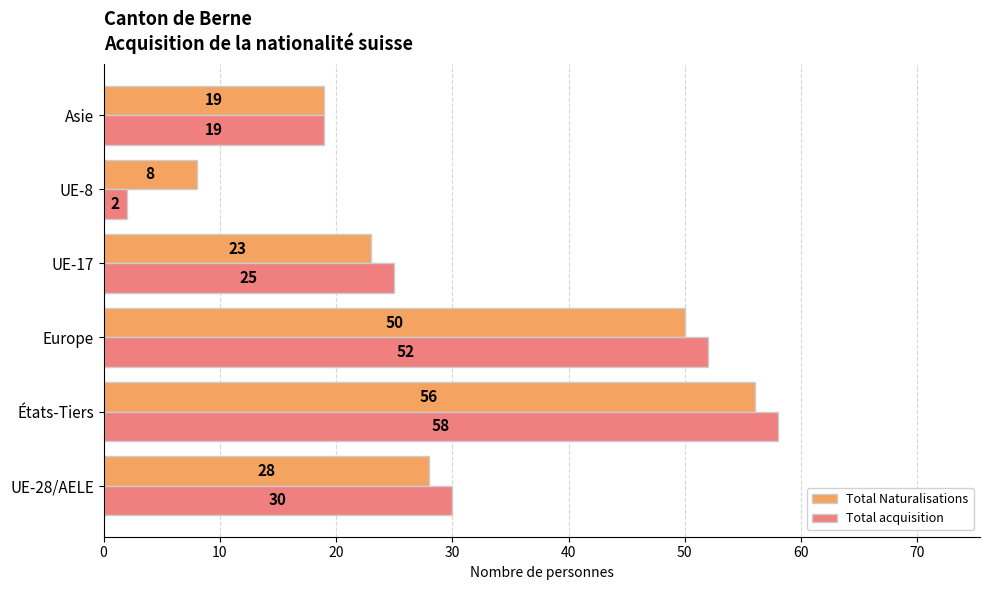

The value of Total acquisition at États-Tiers is 34. True or false?

False